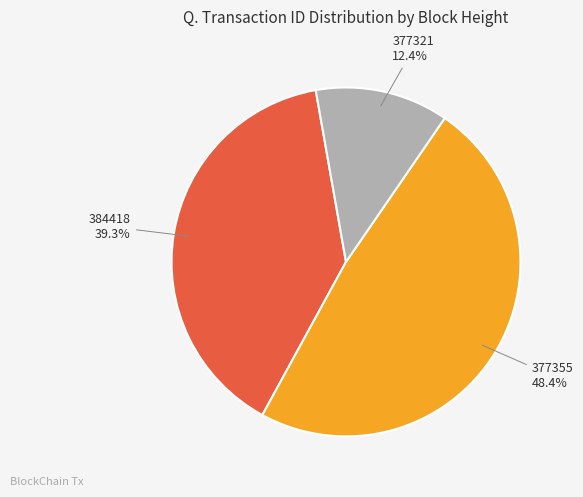

Does any single category account for the majority?

No